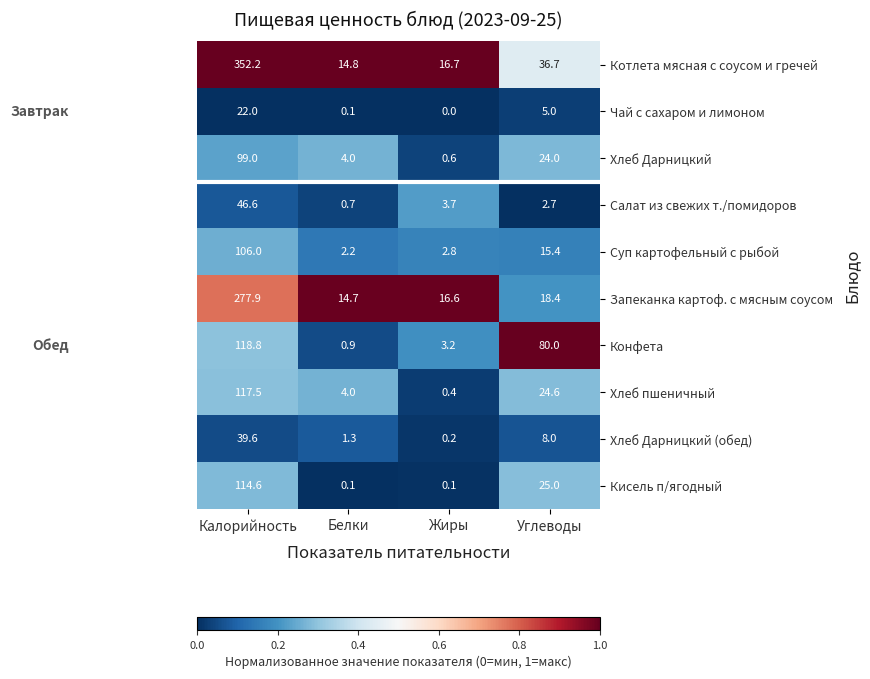

List the series in order of their peak value, highest first.

Котлета мясная с соусом и гречей, Запеканка картоф. с мясным соусом, Конфета, Хлеб пшеничный, Кисель п/ягодный, Суп картофельный с рыбой, Хлеб Дарницкий, Салат из свежих т./помидоров, Хлеб Дарницкий (обед), Чай с сахаром и лимоном